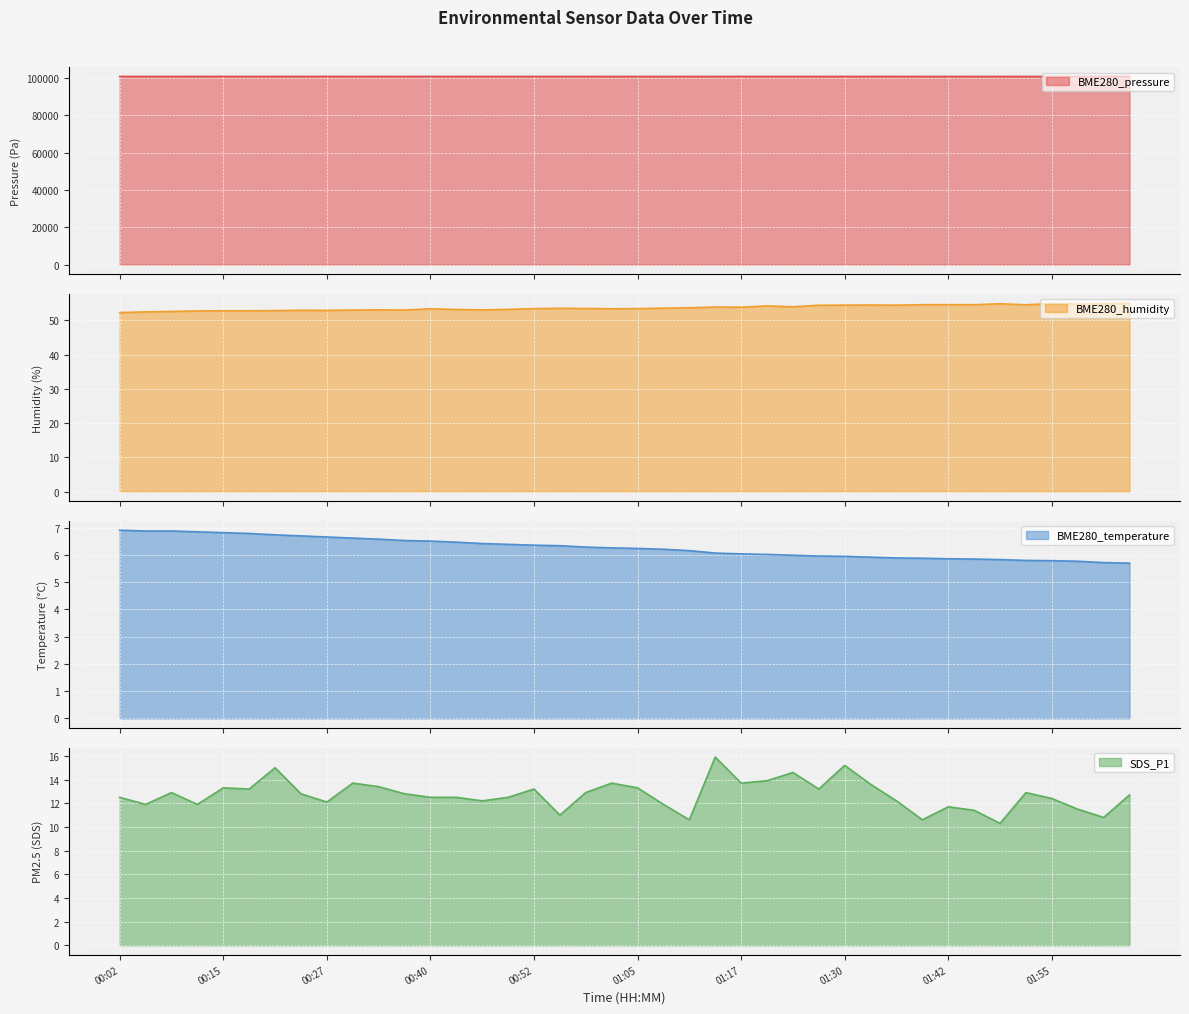

What is the spread (max minus min) of values at 00:52?

100834.0